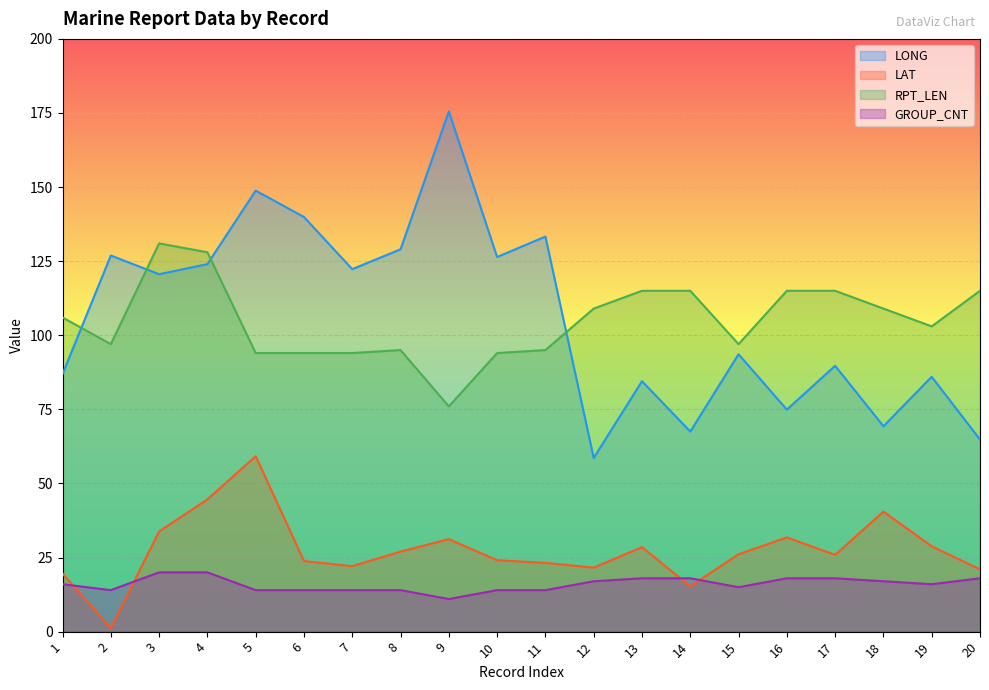

Does the chart display data point markers on the line(s)?

No